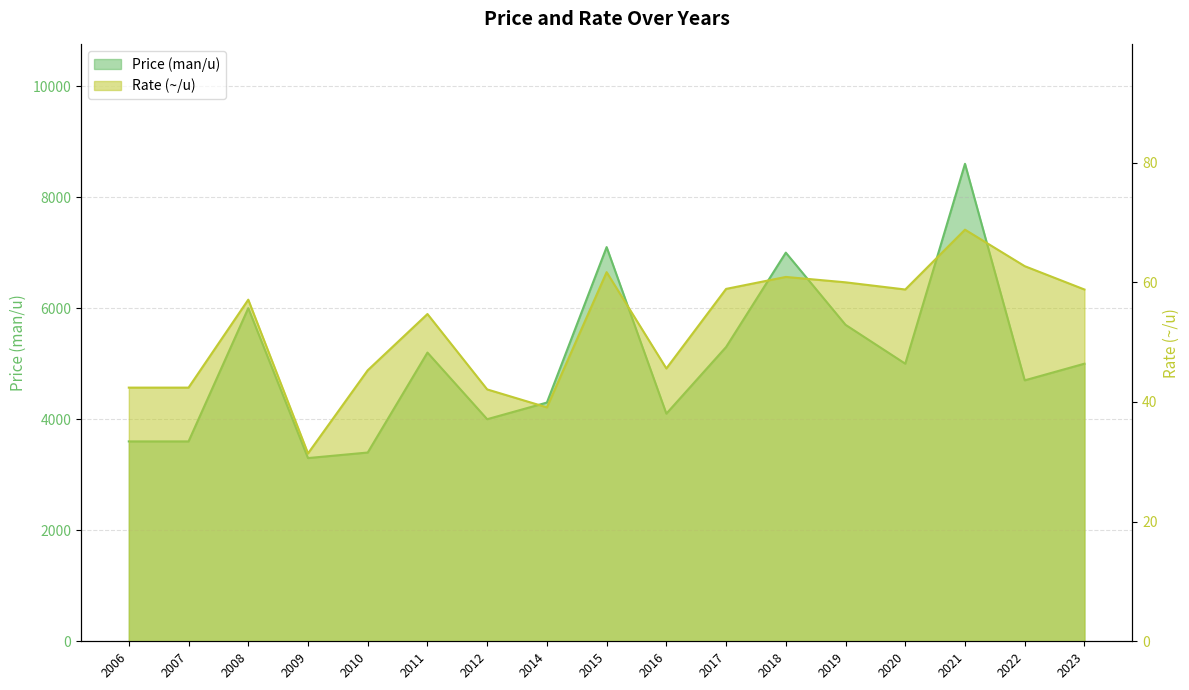

Which has a higher value, 2017 or 2015?

2015